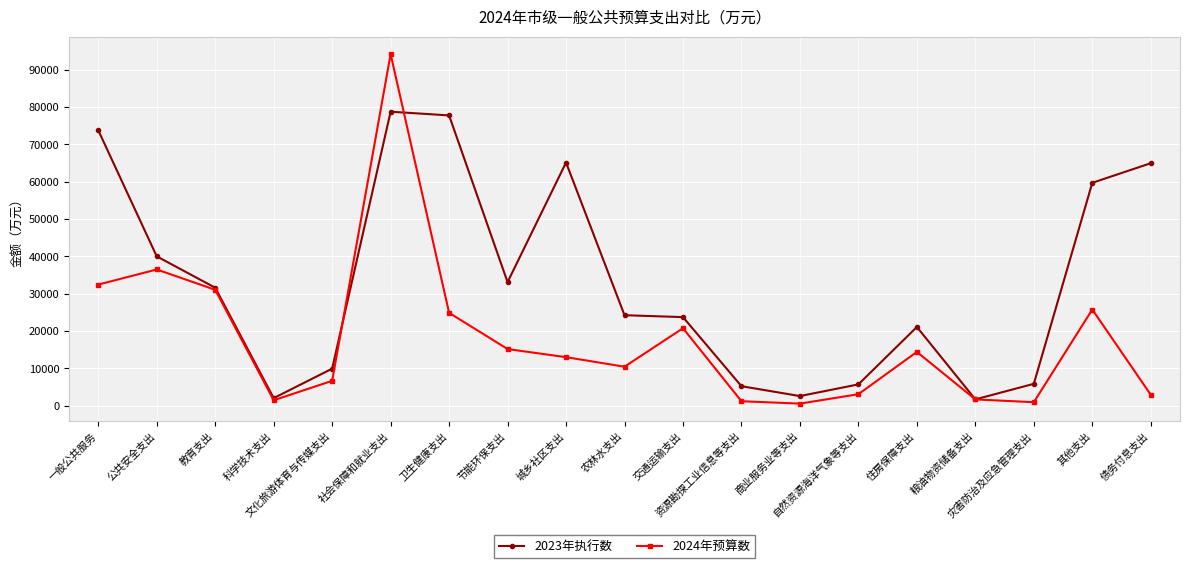

At how many categories does at least one series exceed 10923?

12